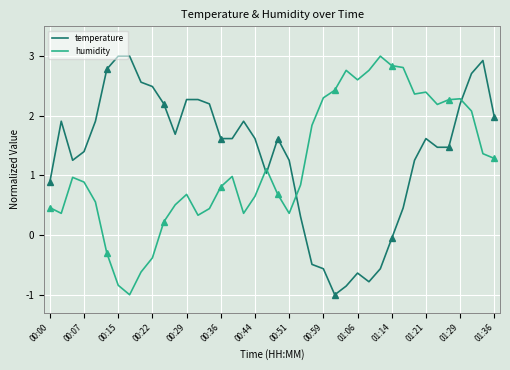

What is the smallest value displayed?

-1.0